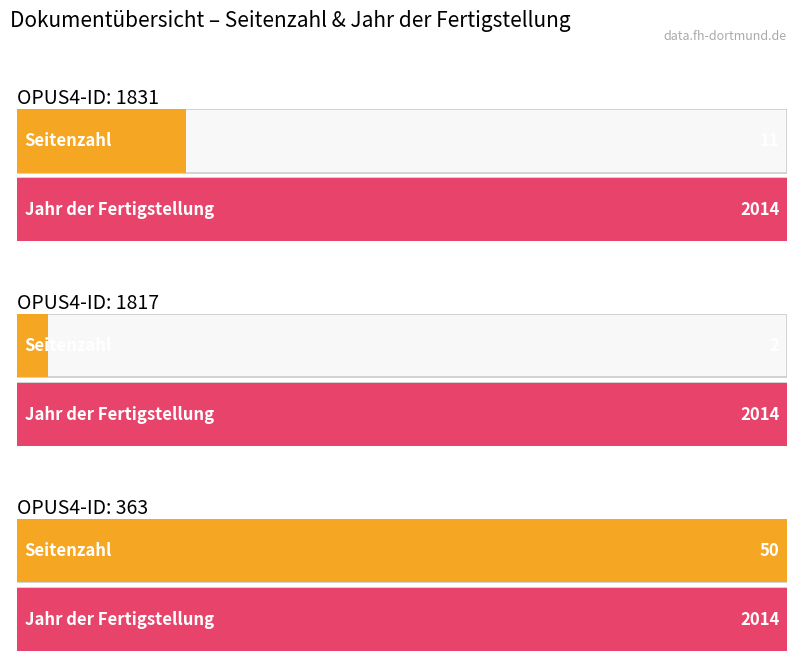

List the series in order of their peak value, lowest first.

Seitenzahl, Jahr der Fertigstellung